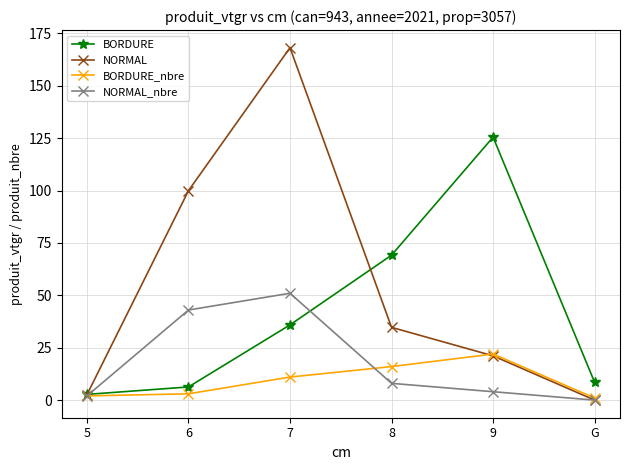

What is the highest value of the NORMAL series?

168.2